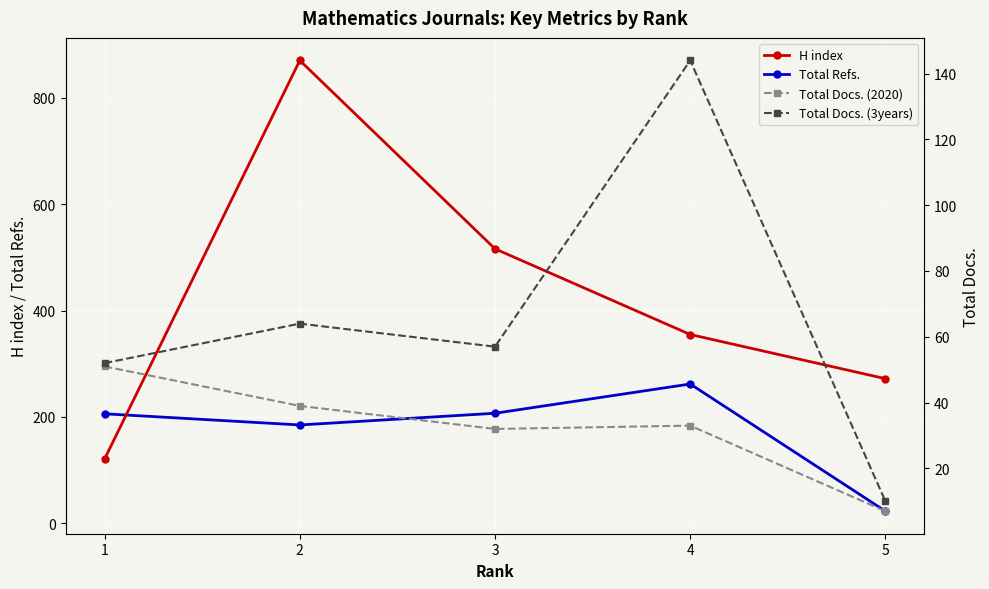

How many data points in Total Docs. (2020) are above 33?

2